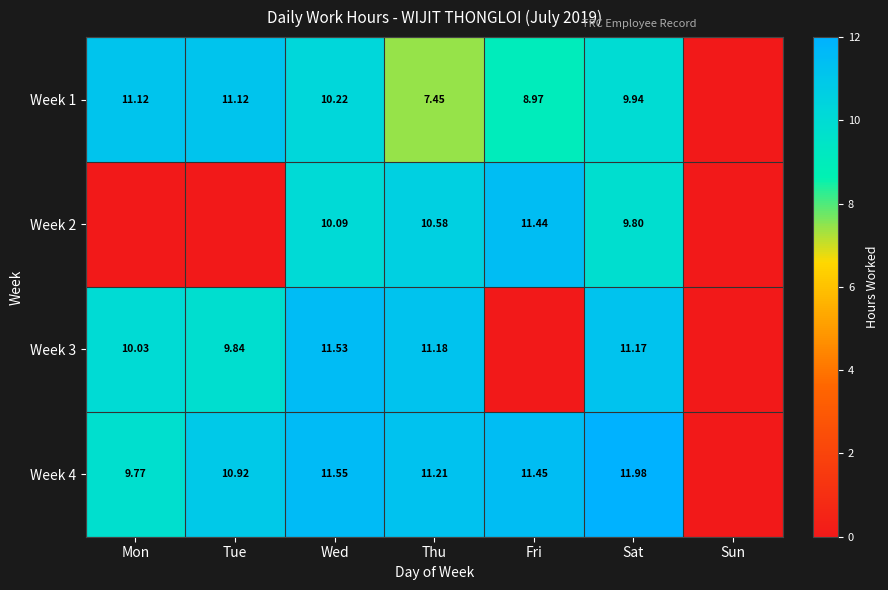

Count the number of categories in the chart.

7